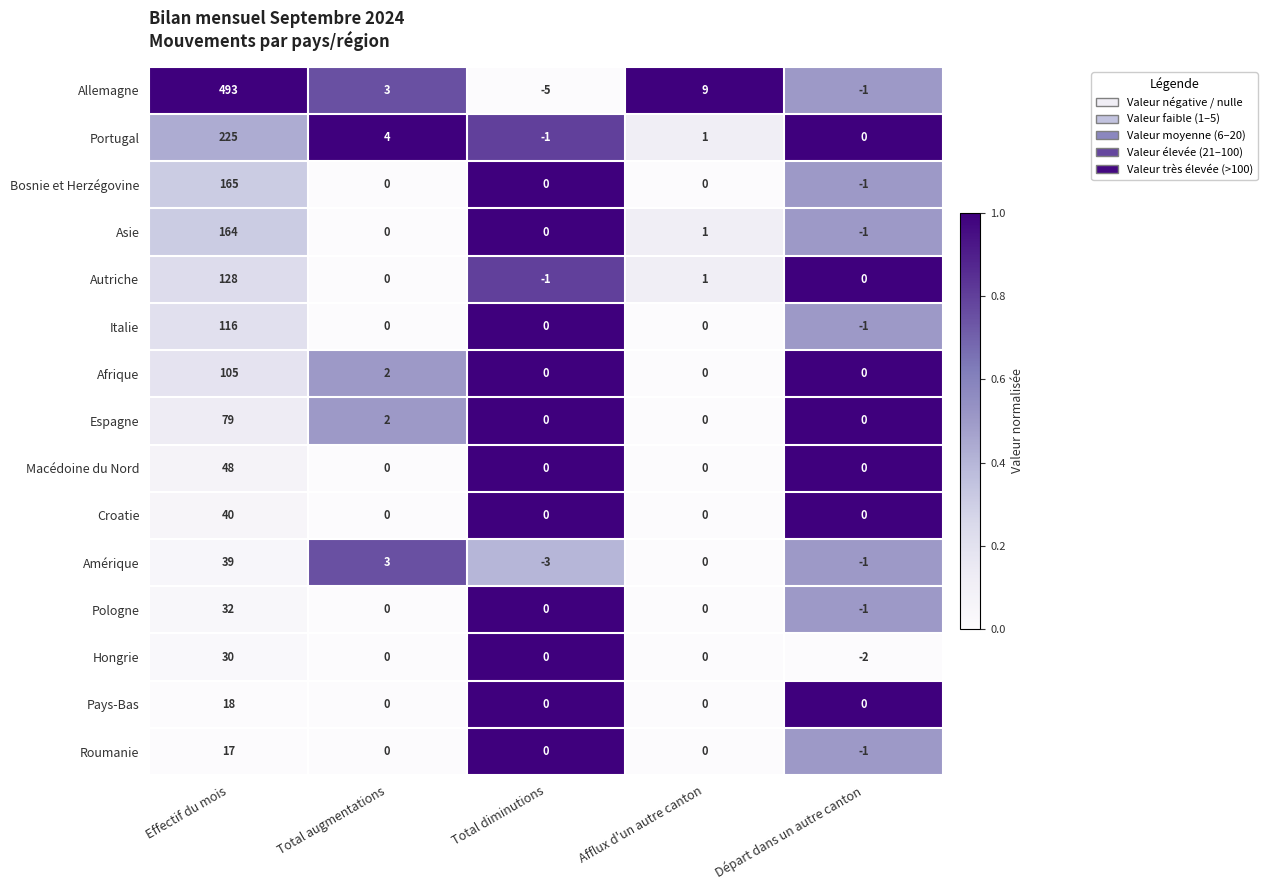

Which category has the lowest value in the Italie series?

Départ dans un autre canton